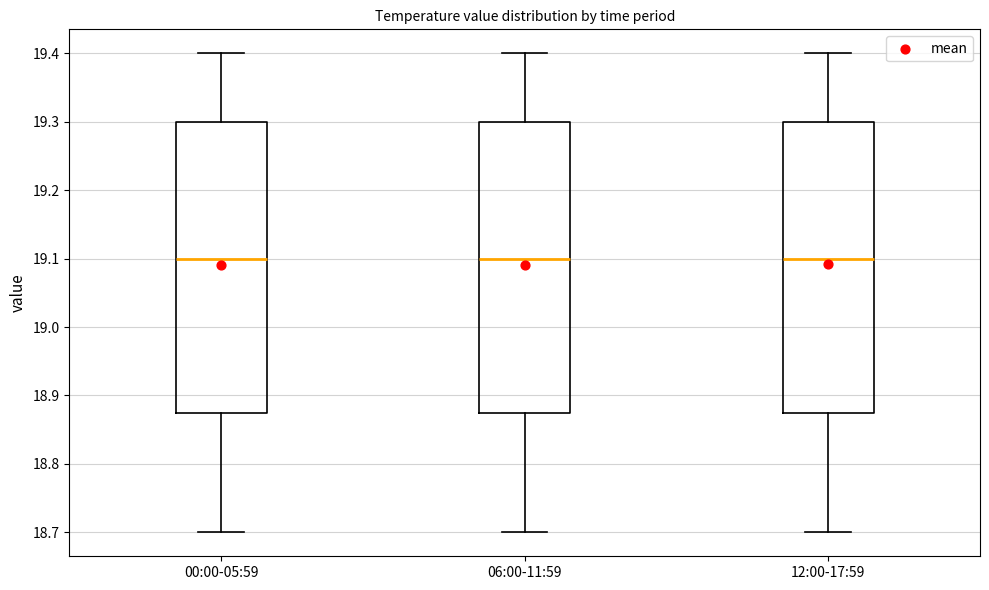

Reading left to right, transcribe this box plot: for each box, give where its median line is, the range the box spans, and where its two whiskers end, as read against the y-axis. The values are not printed on the chart, so give them approximately, as read against the axis.

00:00-05:59: median 19.10, box 18.88 to 19.30, whiskers 18.70 to 19.40
06:00-11:59: median 19.10, box 18.88 to 19.30, whiskers 18.70 to 19.40
12:00-17:59: median 19.10, box 18.88 to 19.30, whiskers 18.70 to 19.40